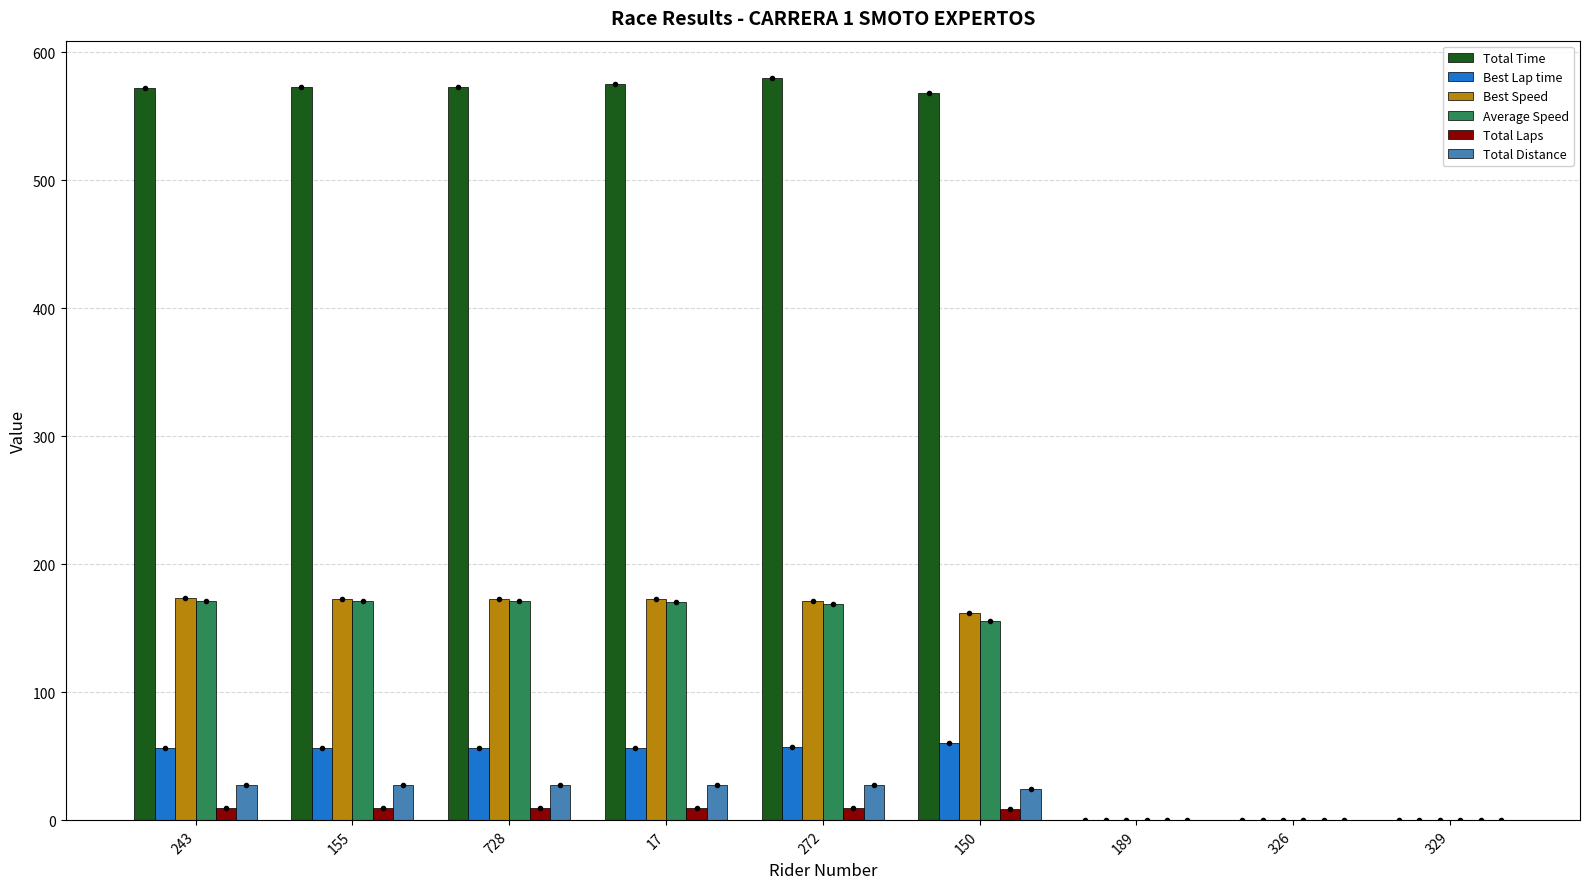

Does the chart contain stacked bars?

No